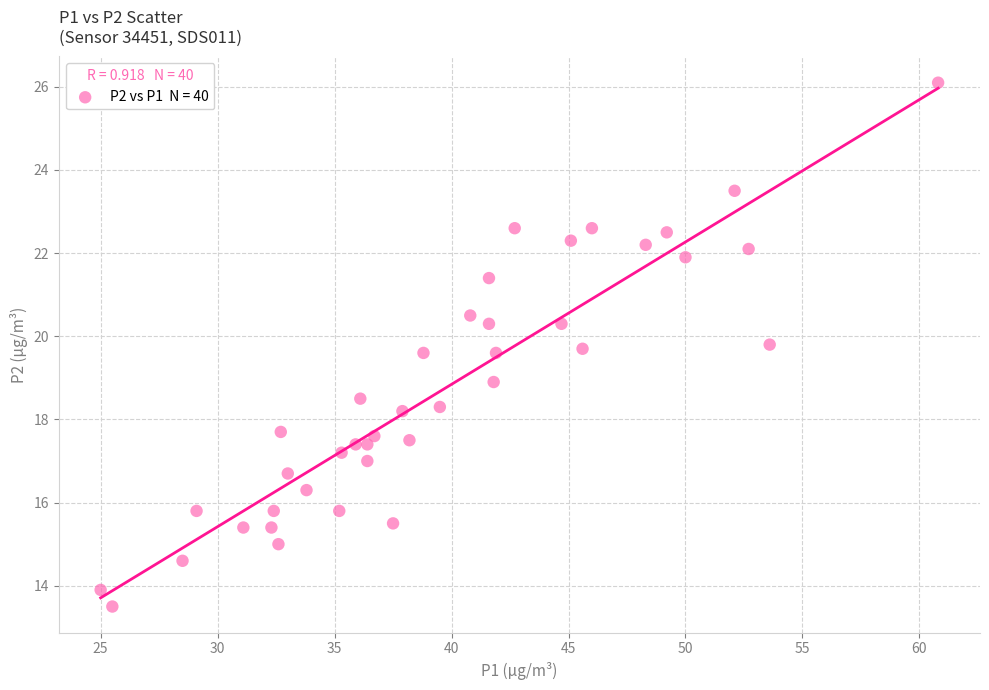

What is the range of X values (max minus min)?

35.8